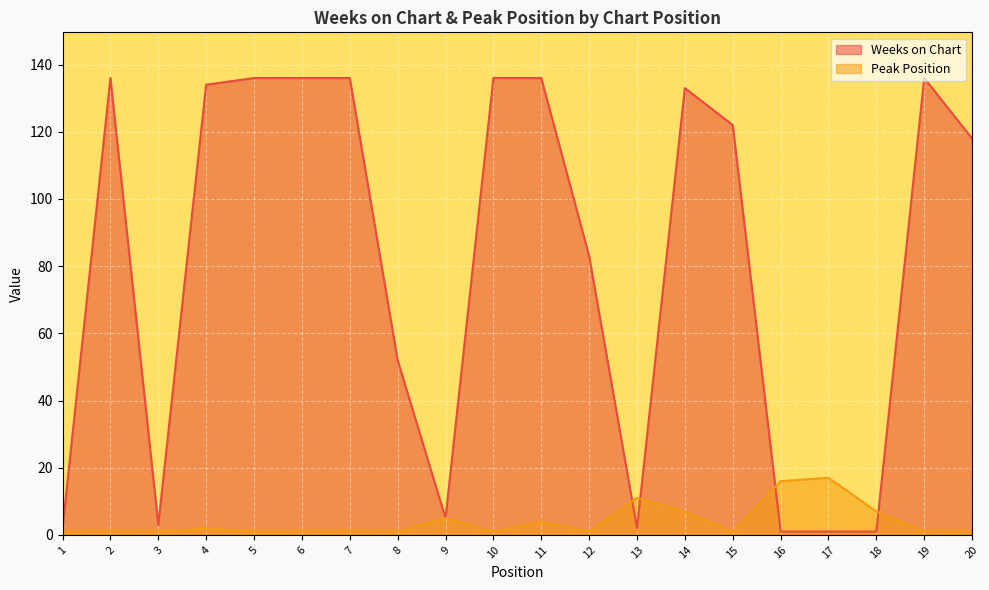

Which has a higher value, 18 or 10?

10